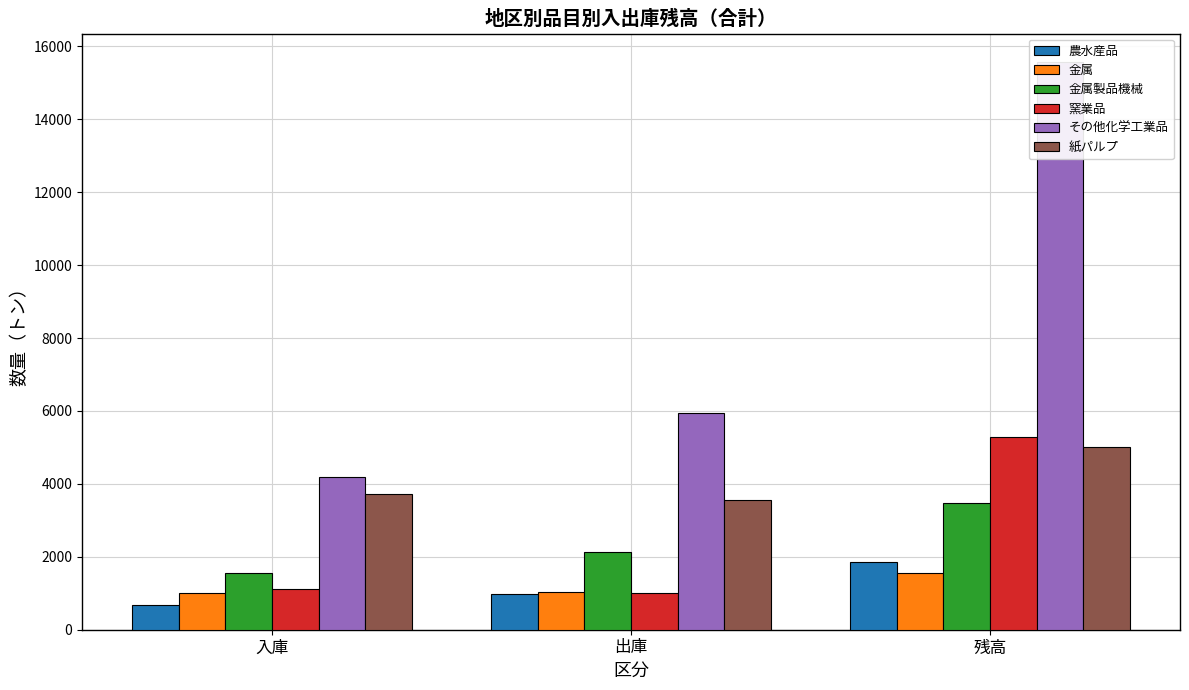

What is the label of the 1st bar from the left?

入庫